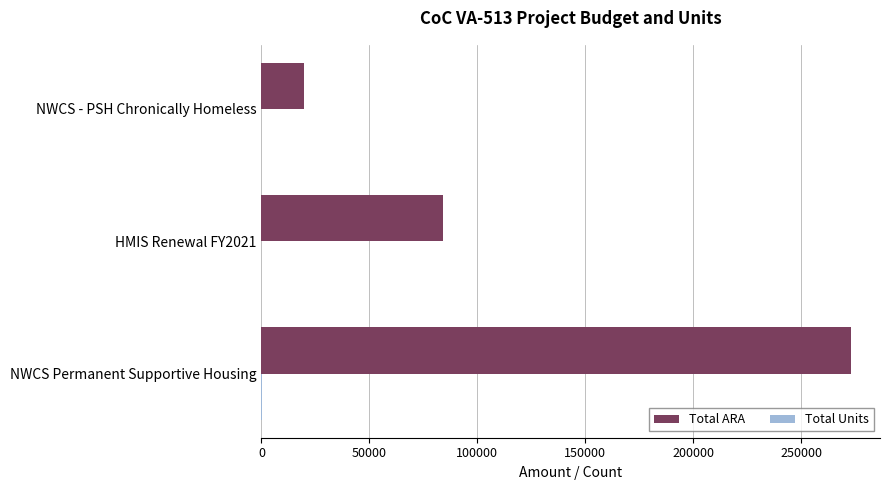

Is it true that Total ARA equals 377889 at NWCS Permanent Supportive Housing?

False